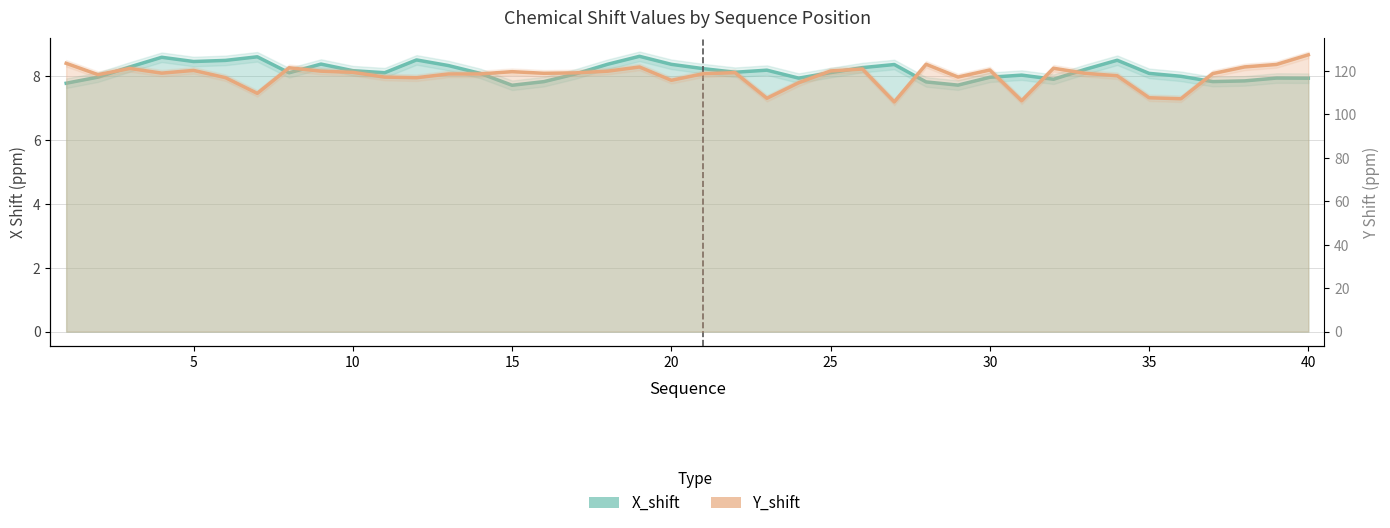

Reading left to right, list all the values displayed in this chart.

X_shift: 7.8	8.0	8.3	8.6	8.5	8.5	8.6	8.1	8.4	8.2	8.1	8.5	8.3	8.1	7.7	7.8	8.1	8.4	8.6	8.4	8.2	8.1	8.2	7.9	8.1	8.3	8.4	7.8	7.7	8.0	8.0	7.9	8.2	8.5	8.1	8.0	7.8	7.9	7.9	7.9
Y_shift: 123.5	118.3	121.2	119.0	120.3	116.9	109.7	121.5	119.9	119.4	117.2	116.9	118.6	118.6	119.7	118.9	119.1	119.9	121.8	115.7	118.7	119.2	107.4	114.6	120.0	120.9	105.7	123.1	117.2	120.4	106.3	121.3	118.9	117.8	107.7	107.2	118.8	121.9	123.0	127.4